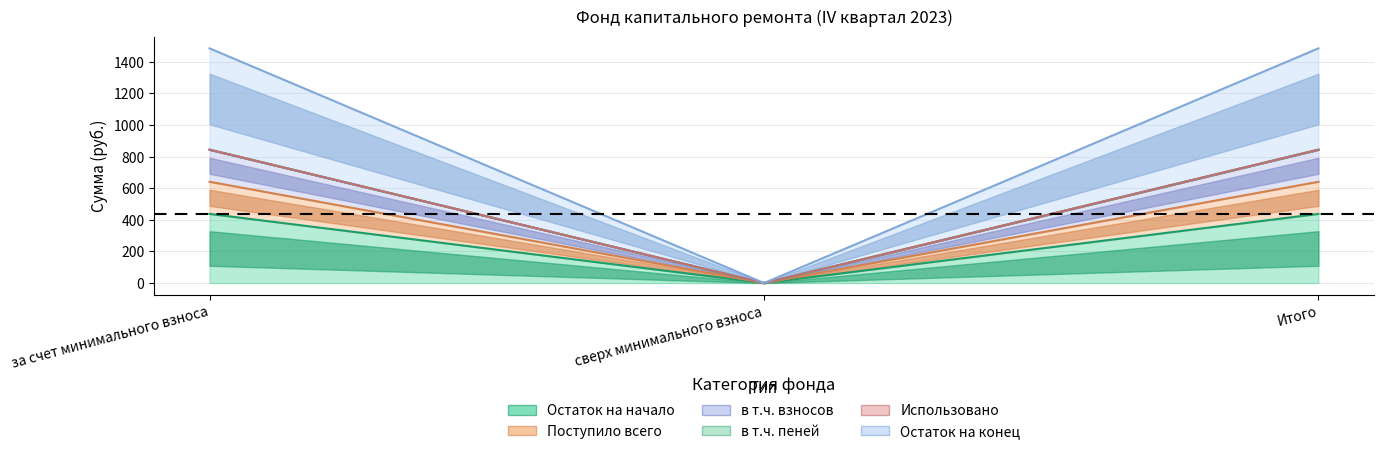

Rank the categories by Остаток на начало value from lowest to highest.

сверх минимального взноса, за счет минимального взноса, Итого